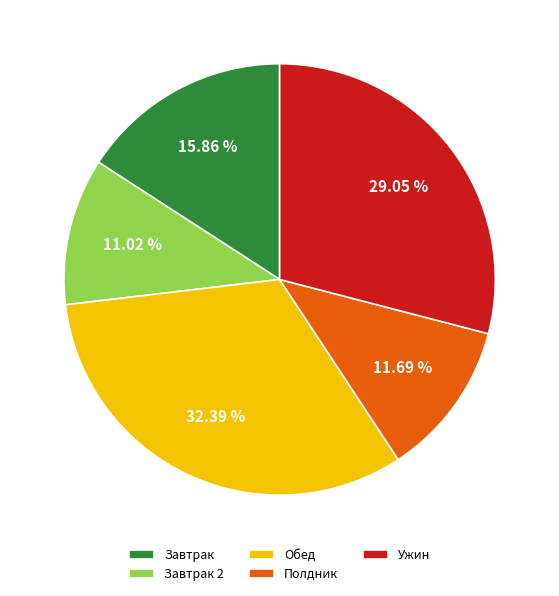

What is the ratio of the value at Завтрак 2 to the value at Завтрак?

0.7